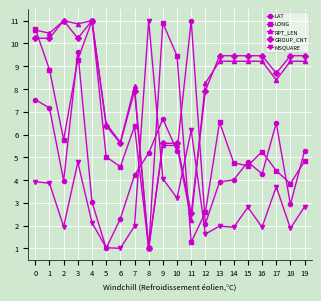

What is the sum of all GROUP_CNT values?

160.8